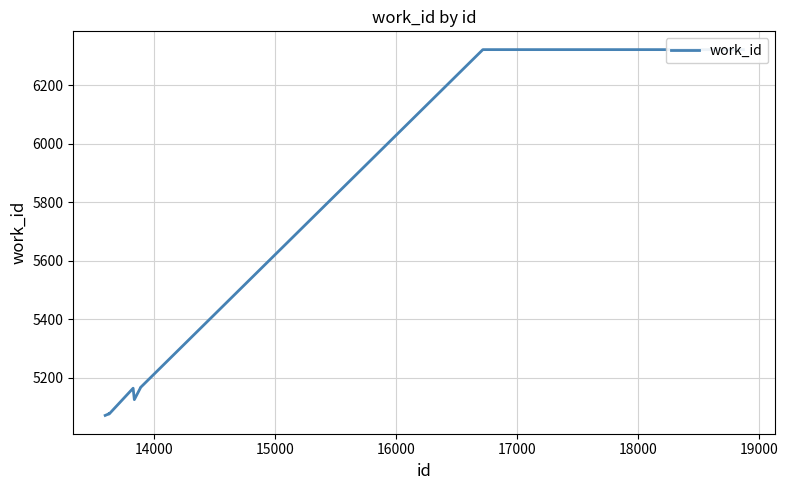

Reading left to right, list all the values displayed in this chart.

5071	5076	5078	5076	5164	5125	5164	5166	6321	6321